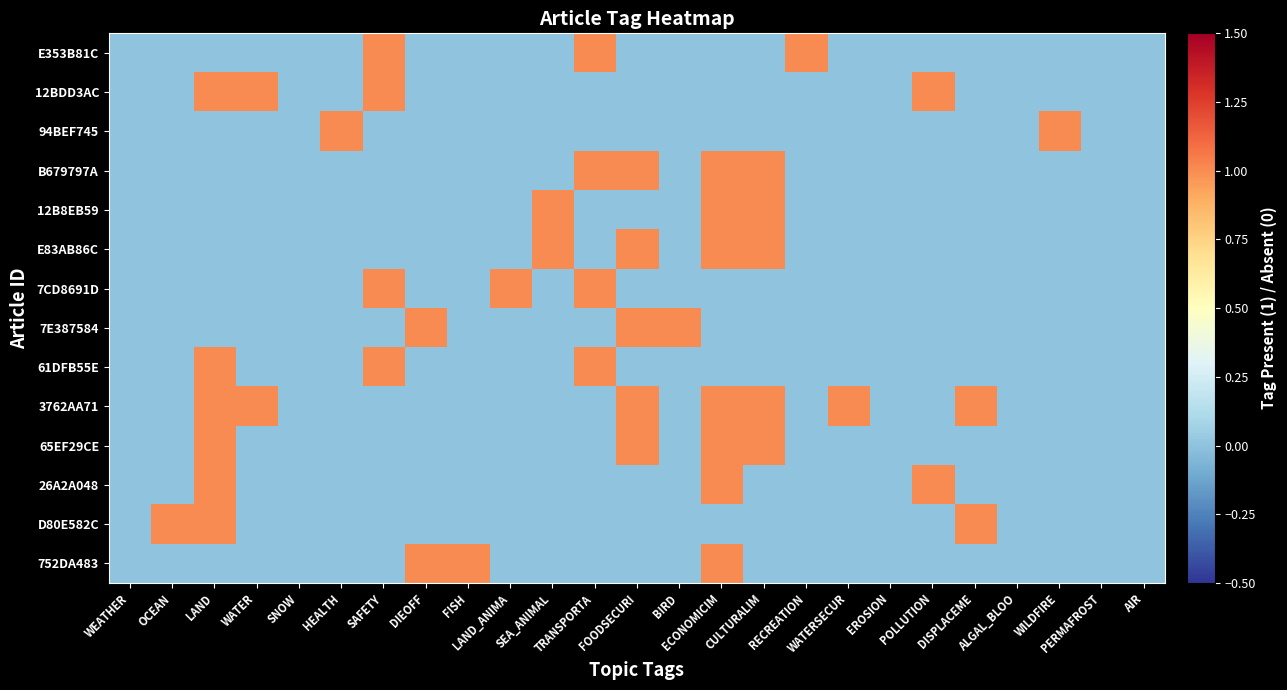

Reading left to right, what are all the values shown in this chart?

E353B81C: WEATHER=0	OCEAN=0	LAND=0	WATER=0	SNOW=0	HEALTH=0	SAFETY=1	DIEOFF=0	FISH=0	LAND_ANIMA=0	SEA_ANIMAL=0	TRANSPORTA=1	FOODSECURI=0	BIRD=0	ECONOMICIM=0	CULTURALIM=0	RECREATION=1	WATERSECUR=0	EROSION=0	POLLUTION=0	DISPLACEME=0	ALGAL_BLOO=0	WILDFIRE=0	PERMAFROST=0	AIR=0
12BDD3AC: WEATHER=0	OCEAN=0	LAND=1	WATER=1	SNOW=0	HEALTH=0	SAFETY=1	DIEOFF=0	FISH=0	LAND_ANIMA=0	SEA_ANIMAL=0	TRANSPORTA=0	FOODSECURI=0	BIRD=0	ECONOMICIM=0	CULTURALIM=0	RECREATION=0	WATERSECUR=0	EROSION=0	POLLUTION=1	DISPLACEME=0	ALGAL_BLOO=0	WILDFIRE=0	PERMAFROST=0	AIR=0
94BEF745: WEATHER=0	OCEAN=0	LAND=0	WATER=0	SNOW=0	HEALTH=1	SAFETY=0	DIEOFF=0	FISH=0	LAND_ANIMA=0	SEA_ANIMAL=0	TRANSPORTA=0	FOODSECURI=0	BIRD=0	ECONOMICIM=0	CULTURALIM=0	RECREATION=0	WATERSECUR=0	EROSION=0	POLLUTION=0	DISPLACEME=0	ALGAL_BLOO=0	WILDFIRE=1	PERMAFROST=0	AIR=0
B679797A: WEATHER=0	OCEAN=0	LAND=0	WATER=0	SNOW=0	HEALTH=0	SAFETY=0	DIEOFF=0	FISH=0	LAND_ANIMA=0	SEA_ANIMAL=0	TRANSPORTA=1	FOODSECURI=1	BIRD=0	ECONOMICIM=1	CULTURALIM=1	RECREATION=0	WATERSECUR=0	EROSION=0	POLLUTION=0	DISPLACEME=0	ALGAL_BLOO=0	WILDFIRE=0	PERMAFROST=0	AIR=0
12B8EB59: WEATHER=0	OCEAN=0	LAND=0	WATER=0	SNOW=0	HEALTH=0	SAFETY=0	DIEOFF=0	FISH=0	LAND_ANIMA=0	SEA_ANIMAL=1	TRANSPORTA=0	FOODSECURI=0	BIRD=0	ECONOMICIM=1	CULTURALIM=1	RECREATION=0	WATERSECUR=0	EROSION=0	POLLUTION=0	DISPLACEME=0	ALGAL_BLOO=0	WILDFIRE=0	PERMAFROST=0	AIR=0
E83AB86C: WEATHER=0	OCEAN=0	LAND=0	WATER=0	SNOW=0	HEALTH=0	SAFETY=0	DIEOFF=0	FISH=0	LAND_ANIMA=0	SEA_ANIMAL=1	TRANSPORTA=0	FOODSECURI=1	BIRD=0	ECONOMICIM=1	CULTURALIM=1	RECREATION=0	WATERSECUR=0	EROSION=0	POLLUTION=0	DISPLACEME=0	ALGAL_BLOO=0	WILDFIRE=0	PERMAFROST=0	AIR=0
7CD8691D: WEATHER=0	OCEAN=0	LAND=0	WATER=0	SNOW=0	HEALTH=0	SAFETY=1	DIEOFF=0	FISH=0	LAND_ANIMA=1	SEA_ANIMAL=0	TRANSPORTA=1	FOODSECURI=0	BIRD=0	ECONOMICIM=0	CULTURALIM=0	RECREATION=0	WATERSECUR=0	EROSION=0	POLLUTION=0	DISPLACEME=0	ALGAL_BLOO=0	WILDFIRE=0	PERMAFROST=0	AIR=0
7E387584: WEATHER=0	OCEAN=0	LAND=0	WATER=0	SNOW=0	HEALTH=0	SAFETY=0	DIEOFF=1	FISH=0	LAND_ANIMA=0	SEA_ANIMAL=0	TRANSPORTA=0	FOODSECURI=1	BIRD=1	ECONOMICIM=0	CULTURALIM=0	RECREATION=0	WATERSECUR=0	EROSION=0	POLLUTION=0	DISPLACEME=0	ALGAL_BLOO=0	WILDFIRE=0	PERMAFROST=0	AIR=0
61DFB55E: WEATHER=0	OCEAN=0	LAND=1	WATER=0	SNOW=0	HEALTH=0	SAFETY=1	DIEOFF=0	FISH=0	LAND_ANIMA=0	SEA_ANIMAL=0	TRANSPORTA=1	FOODSECURI=0	BIRD=0	ECONOMICIM=0	CULTURALIM=0	RECREATION=0	WATERSECUR=0	EROSION=0	POLLUTION=0	DISPLACEME=0	ALGAL_BLOO=0	WILDFIRE=0	PERMAFROST=0	AIR=0
3762AA71: WEATHER=0	OCEAN=0	LAND=1	WATER=1	SNOW=0	HEALTH=0	SAFETY=0	DIEOFF=0	FISH=0	LAND_ANIMA=0	SEA_ANIMAL=0	TRANSPORTA=0	FOODSECURI=1	BIRD=0	ECONOMICIM=1	CULTURALIM=1	RECREATION=0	WATERSECUR=1	EROSION=0	POLLUTION=0	DISPLACEME=1	ALGAL_BLOO=0	WILDFIRE=0	PERMAFROST=0	AIR=0
65EF29CE: WEATHER=0	OCEAN=0	LAND=1	WATER=0	SNOW=0	HEALTH=0	SAFETY=0	DIEOFF=0	FISH=0	LAND_ANIMA=0	SEA_ANIMAL=0	TRANSPORTA=0	FOODSECURI=1	BIRD=0	ECONOMICIM=1	CULTURALIM=1	RECREATION=0	WATERSECUR=0	EROSION=0	POLLUTION=0	DISPLACEME=0	ALGAL_BLOO=0	WILDFIRE=0	PERMAFROST=0	AIR=0
26A2A048: WEATHER=0	OCEAN=0	LAND=1	WATER=0	SNOW=0	HEALTH=0	SAFETY=0	DIEOFF=0	FISH=0	LAND_ANIMA=0	SEA_ANIMAL=0	TRANSPORTA=0	FOODSECURI=0	BIRD=0	ECONOMICIM=1	CULTURALIM=0	RECREATION=0	WATERSECUR=0	EROSION=0	POLLUTION=1	DISPLACEME=0	ALGAL_BLOO=0	WILDFIRE=0	PERMAFROST=0	AIR=0
D80E582C: WEATHER=0	OCEAN=1	LAND=1	WATER=0	SNOW=0	HEALTH=0	SAFETY=0	DIEOFF=0	FISH=0	LAND_ANIMA=0	SEA_ANIMAL=0	TRANSPORTA=0	FOODSECURI=0	BIRD=0	ECONOMICIM=0	CULTURALIM=0	RECREATION=0	WATERSECUR=0	EROSION=0	POLLUTION=0	DISPLACEME=1	ALGAL_BLOO=0	WILDFIRE=0	PERMAFROST=0	AIR=0
752DA483: WEATHER=0	OCEAN=0	LAND=0	WATER=0	SNOW=0	HEALTH=0	SAFETY=0	DIEOFF=1	FISH=1	LAND_ANIMA=0	SEA_ANIMAL=0	TRANSPORTA=0	FOODSECURI=0	BIRD=0	ECONOMICIM=1	CULTURALIM=0	RECREATION=0	WATERSECUR=0	EROSION=0	POLLUTION=0	DISPLACEME=0	ALGAL_BLOO=0	WILDFIRE=0	PERMAFROST=0	AIR=0